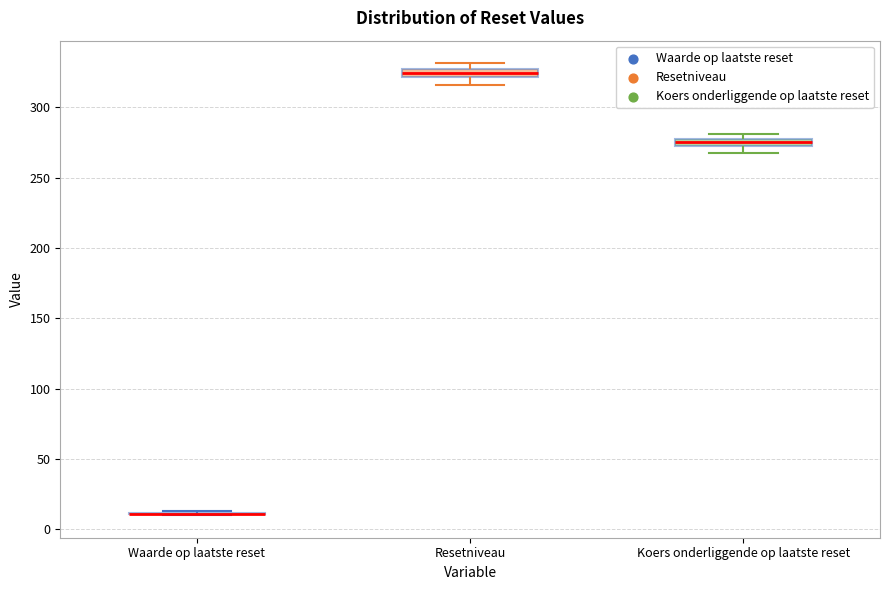

Where is the upper edge of the box for Koers onderliggende op laatste reset on the y-axis? The values are not printed on the chart, so give them approximately, as read against the axis.

275